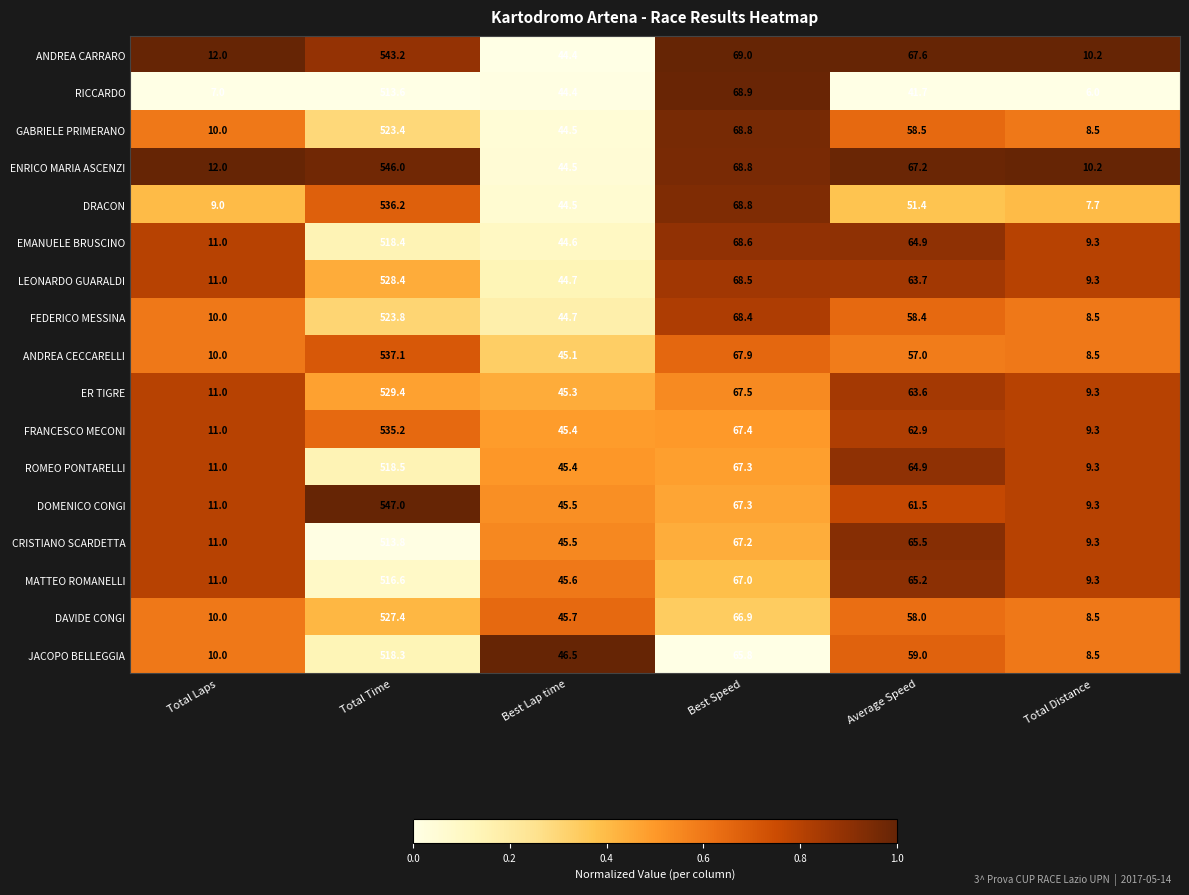

Which category has the highest value across all series?

Total Time